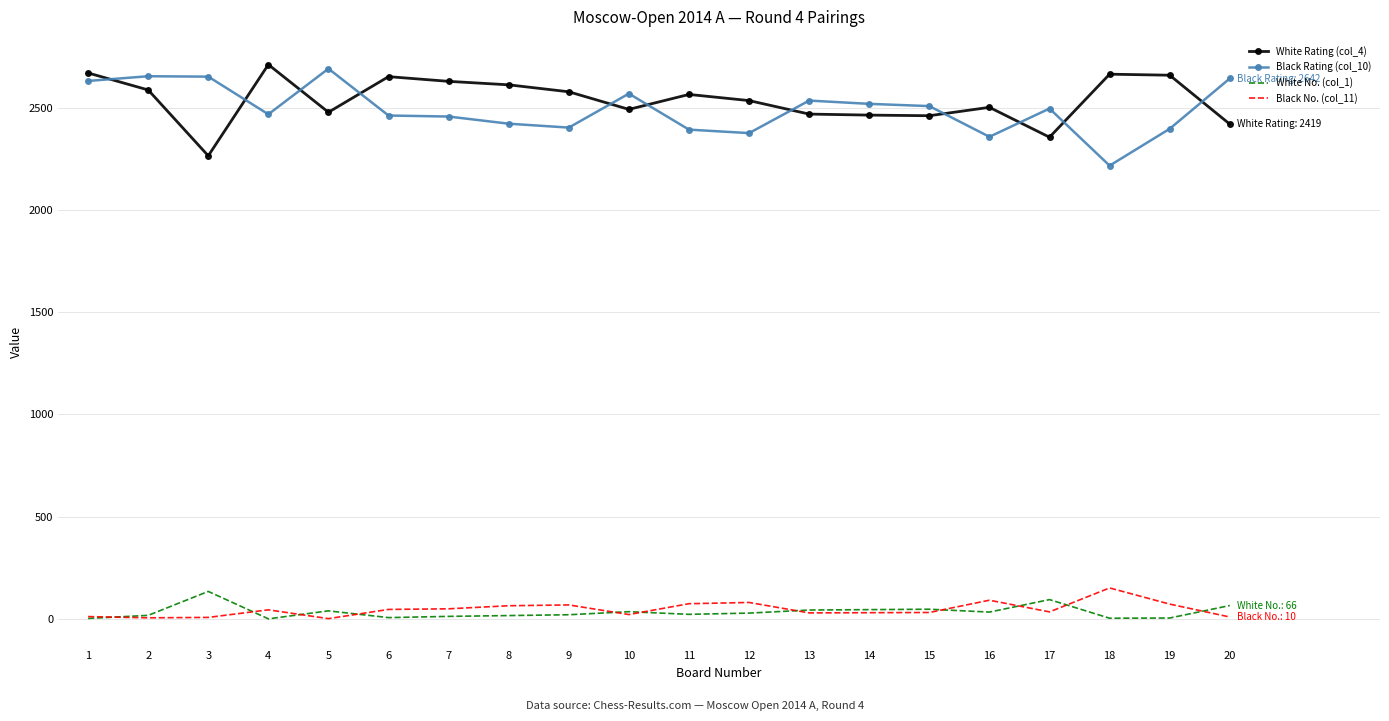

What are all the series names shown in the legend?

White Rating (col_4), Black Rating (col_10), White No. (col_1), Black No. (col_11)